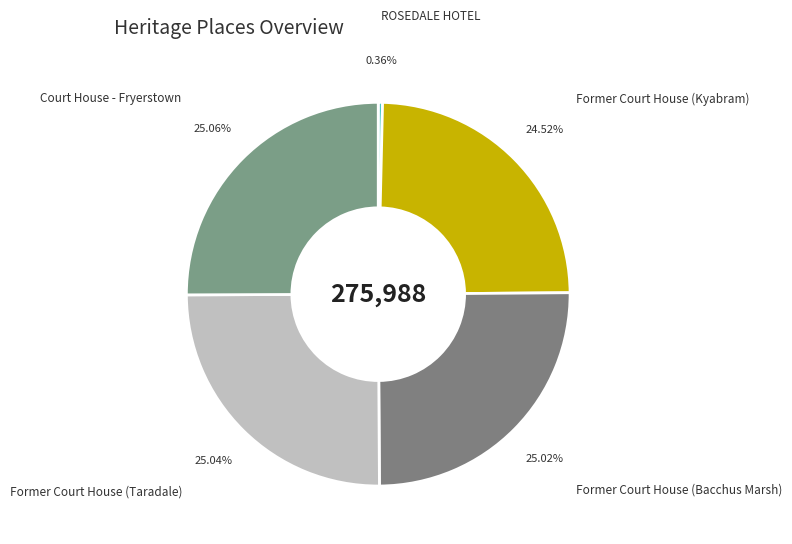

Does any single category account for the majority?

No